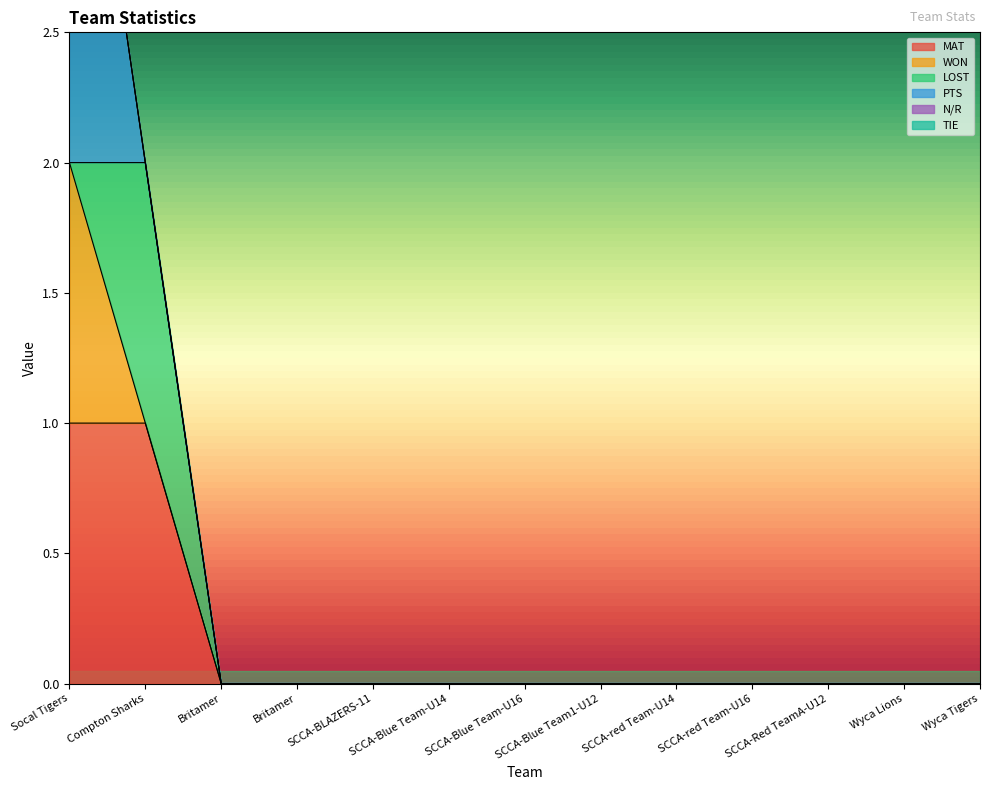

Count the MAT values in the range 0 to 1.

13